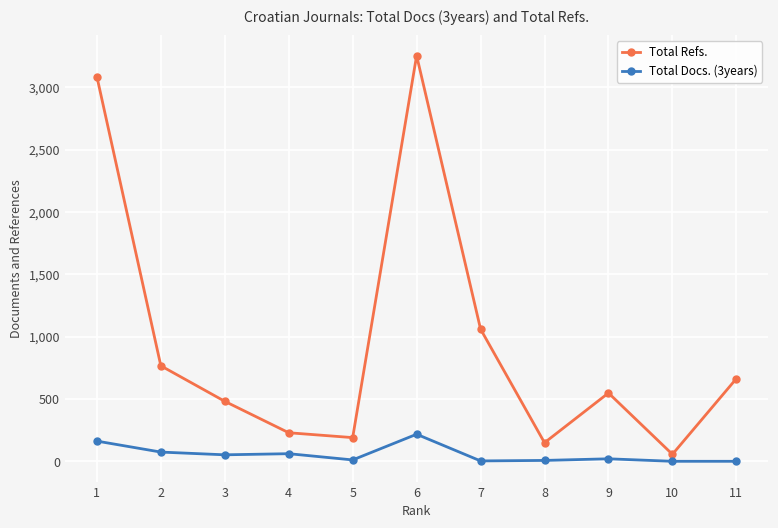

The value of Total Docs. (3years) at 6 is 217. True or false?

True